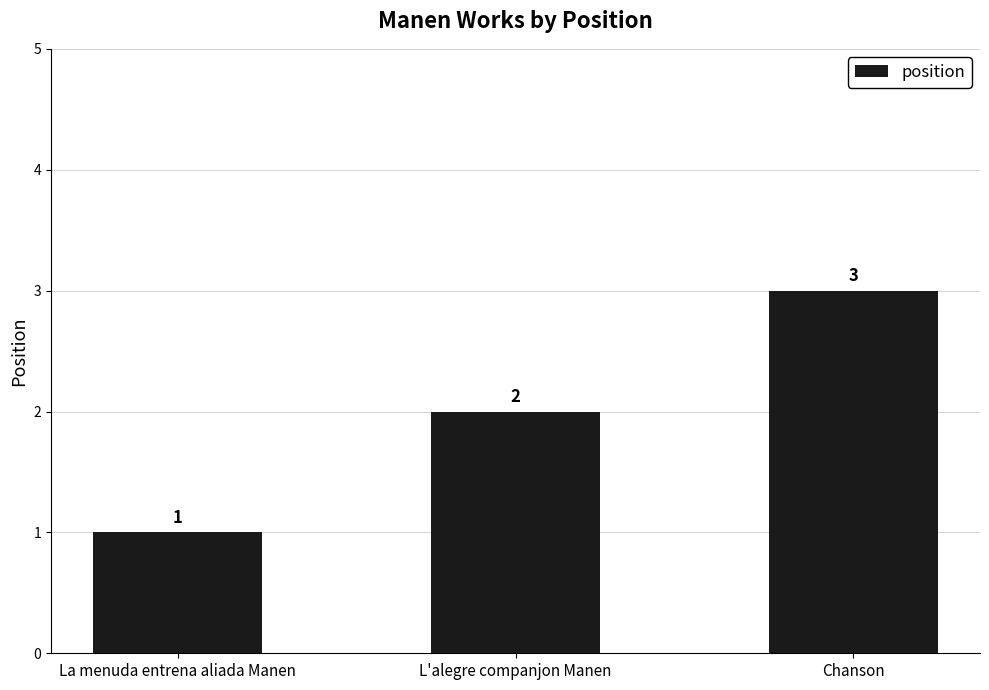

What is the change in value from La menuda entrena aliada Manen to Chanson?

+2